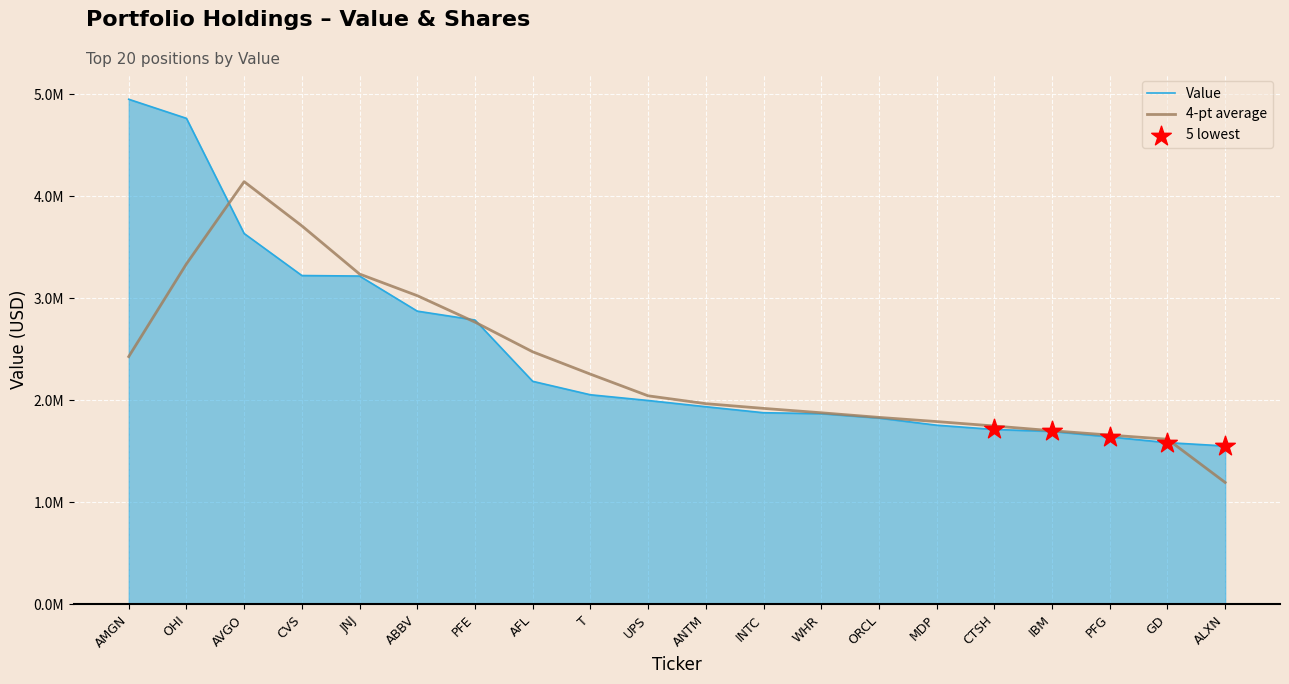

Between PFE and PFG, which is larger?

PFE